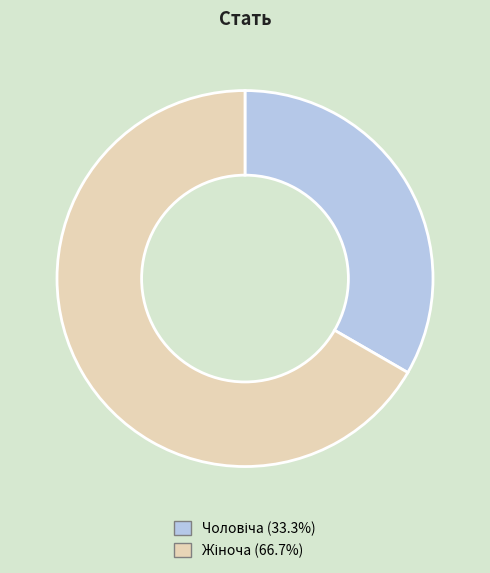

Is there a majority slice in this chart?

Yes